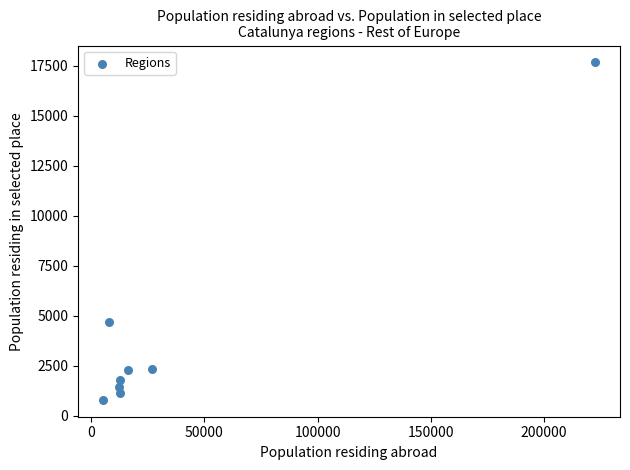

What is the average Y value?

4013